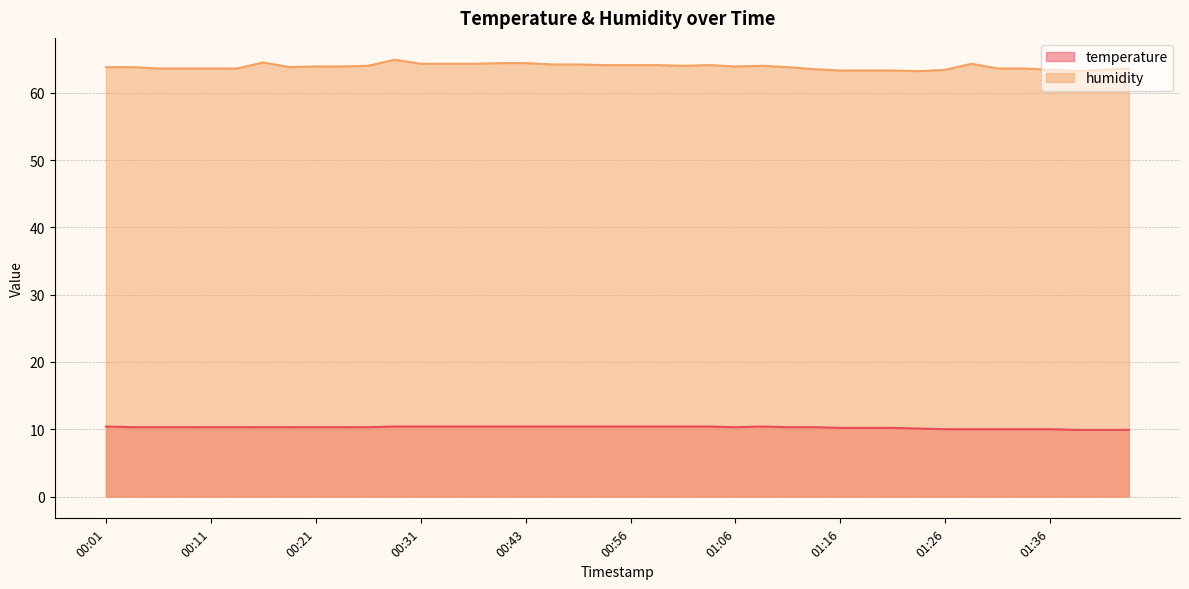

How many values in the temperature series are below 10?

3